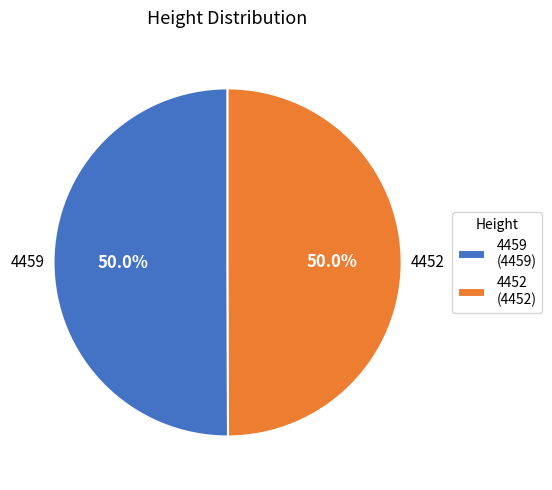

What is the ratio of the value at 4459 (4459) to the value at 4452 (4452)?

1.0